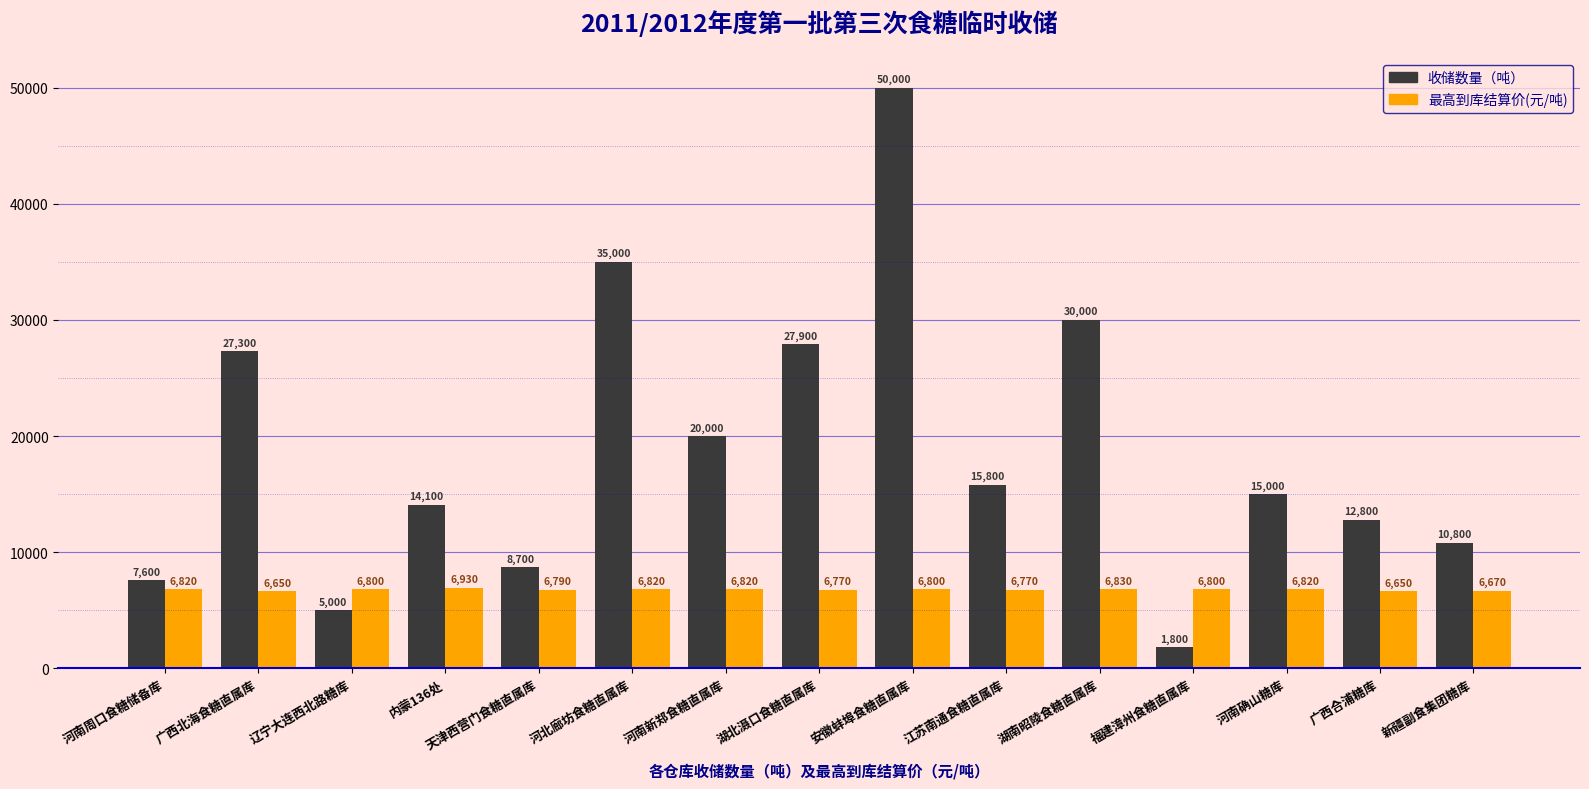

At which category is the sum across all series the highest?

安徽蚌埠食糖直属库